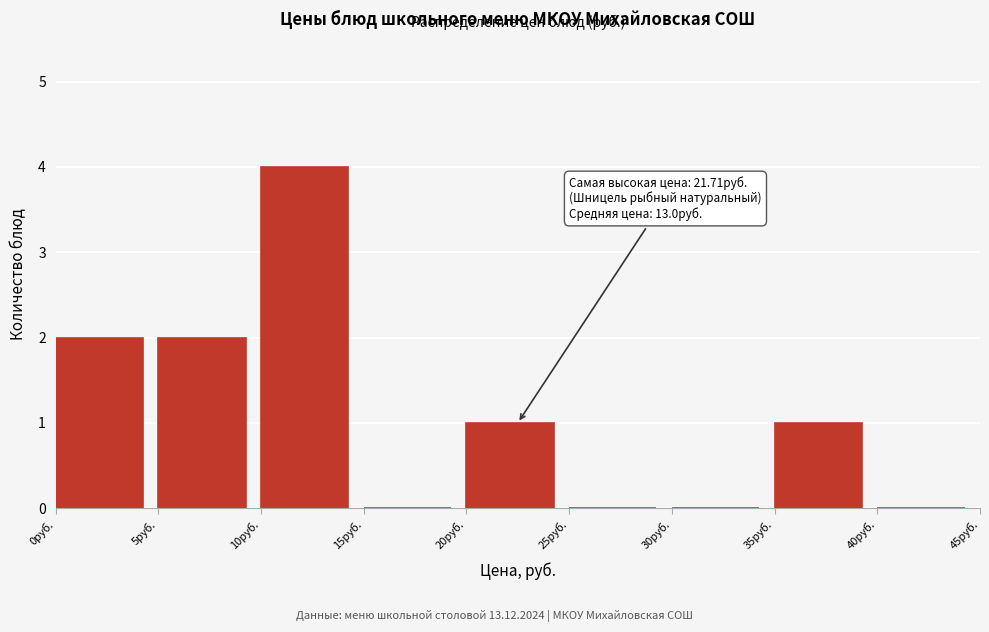

Over which range of the x-axis is the bar tallest?

10 to 15